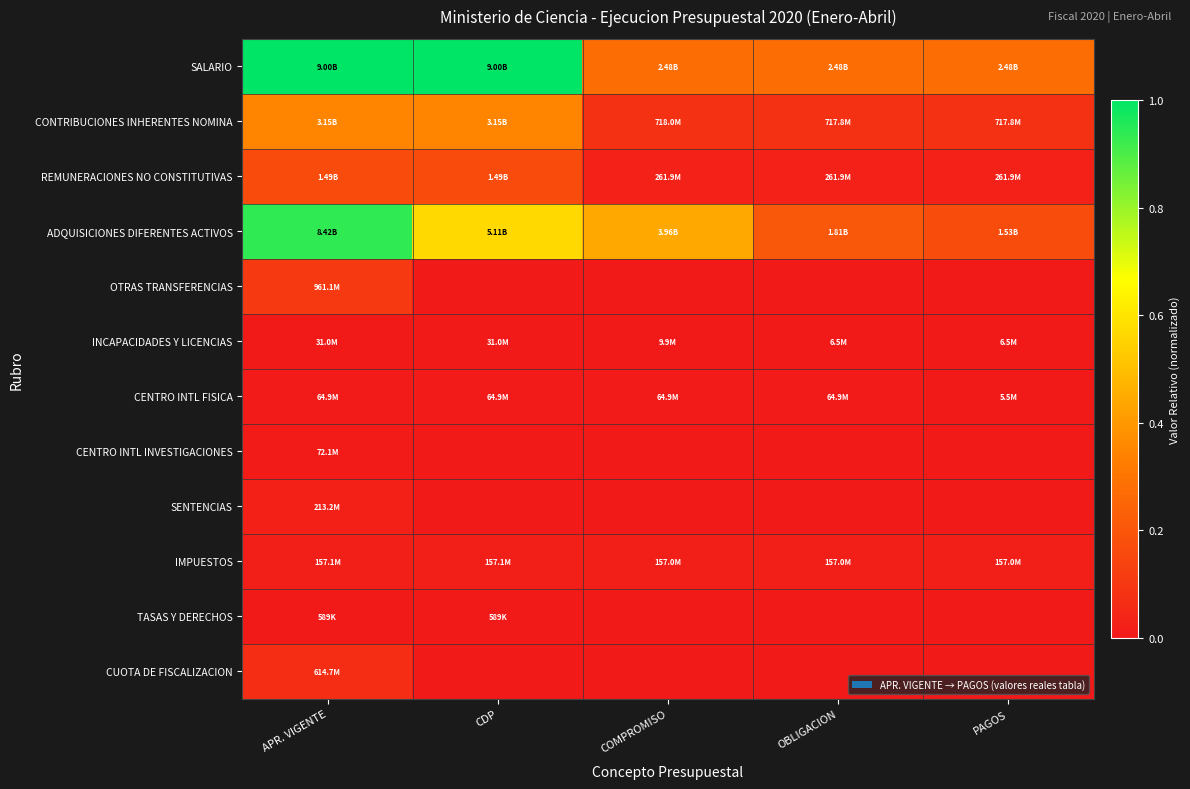

How many series are shown in this chart?

12